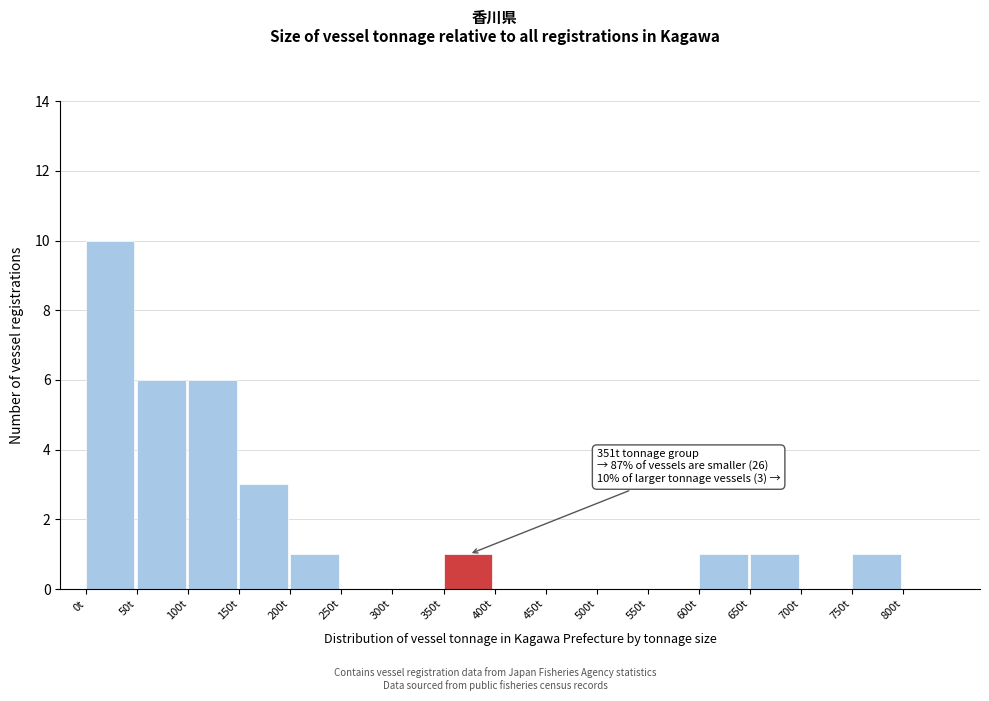

Over which range of the x-axis is the bar tallest?

0 to 50